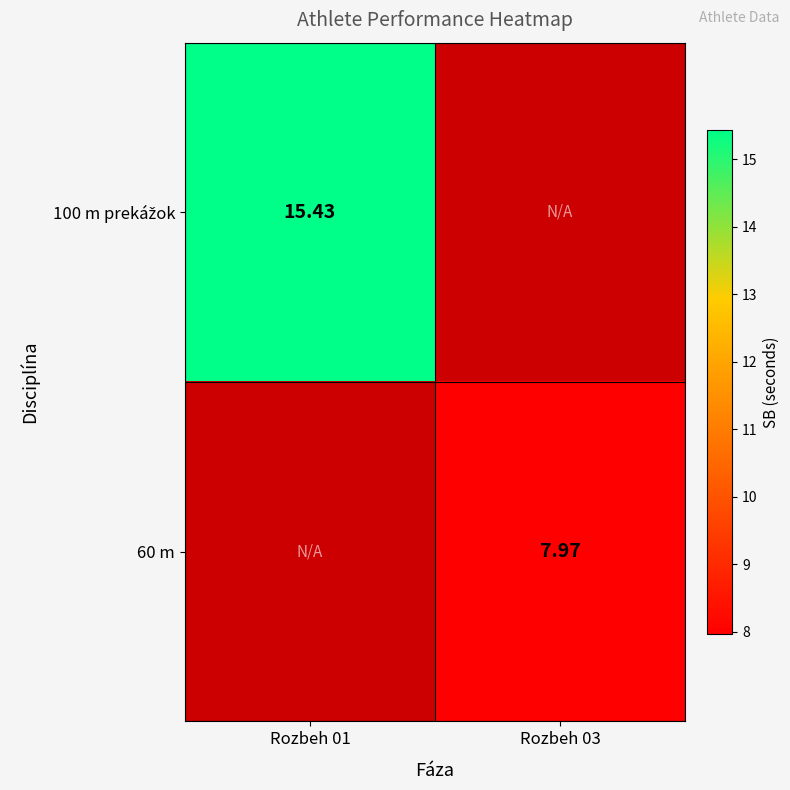

List the series in order of their peak value, highest first.

100 m prekážok, 60 m